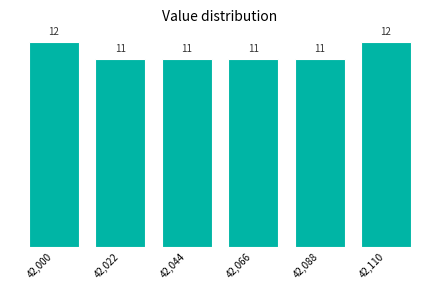

Reading left to right, transcribe all the data shown in this chart.

12	11	11	11	11	12